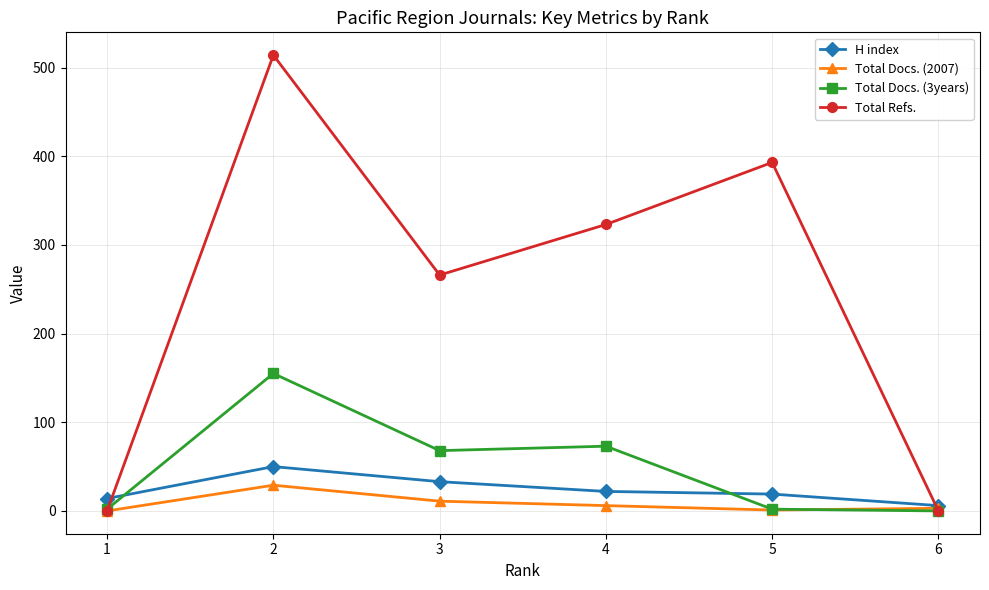

Rank the series at 4 from lowest to highest value.

Total Docs. (2007), H index, Total Docs. (3years), Total Refs.